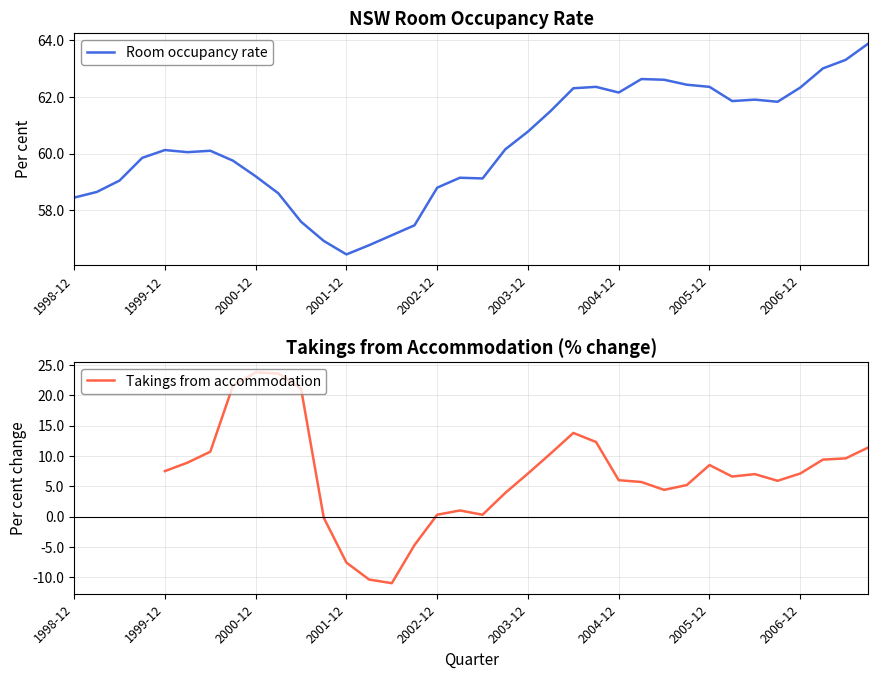

What is the minimum value for Room occupancy rate?

56.5